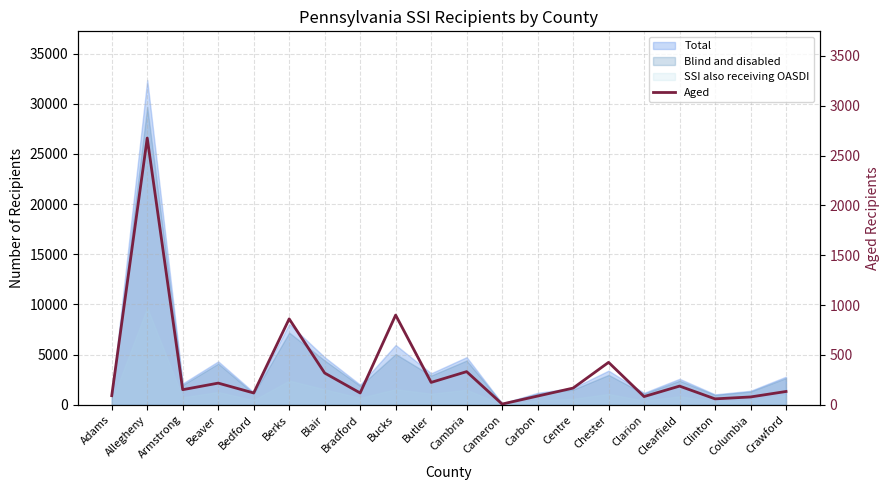

How many data points does each series have?

20